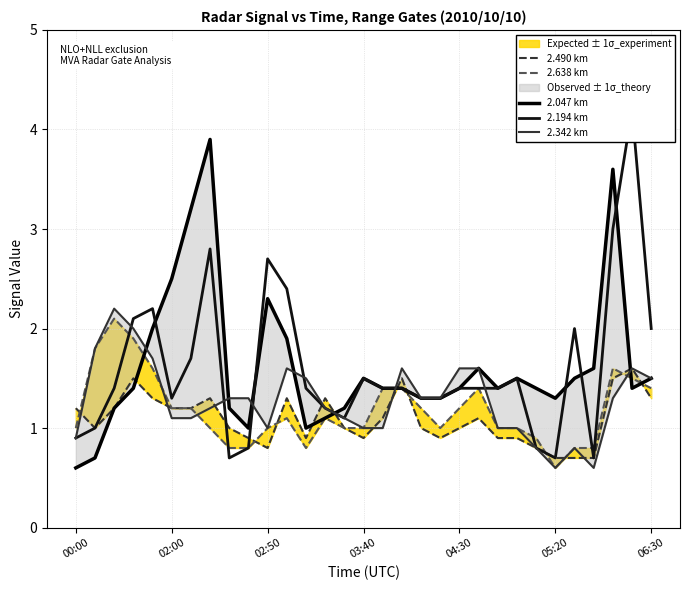

At which category does 2.047 km reach its first local valley?

9